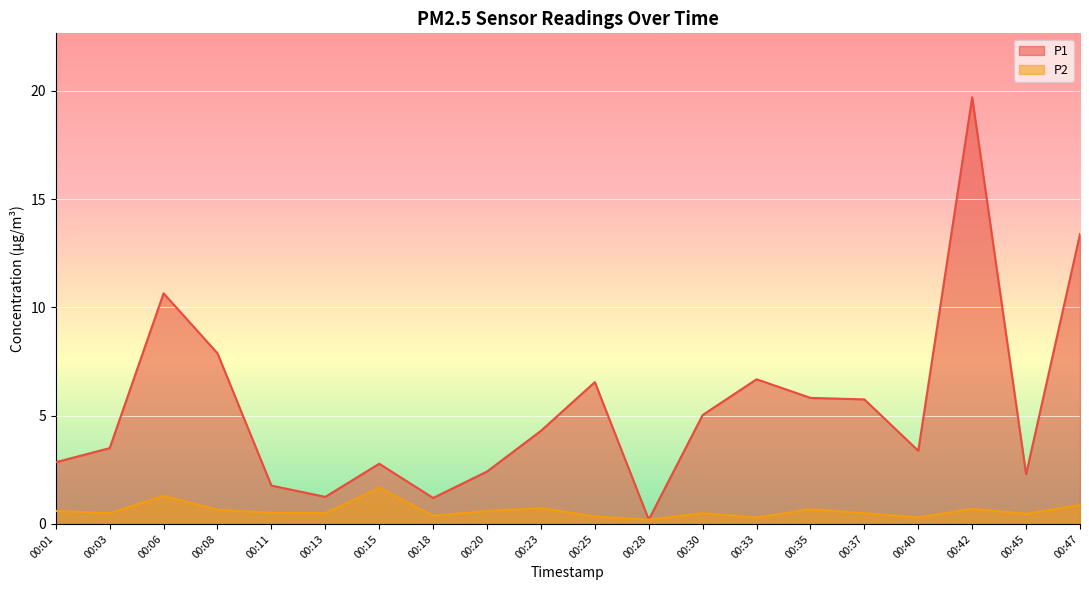

True or false: P2 has a value of 1.1 at 00:35.

False